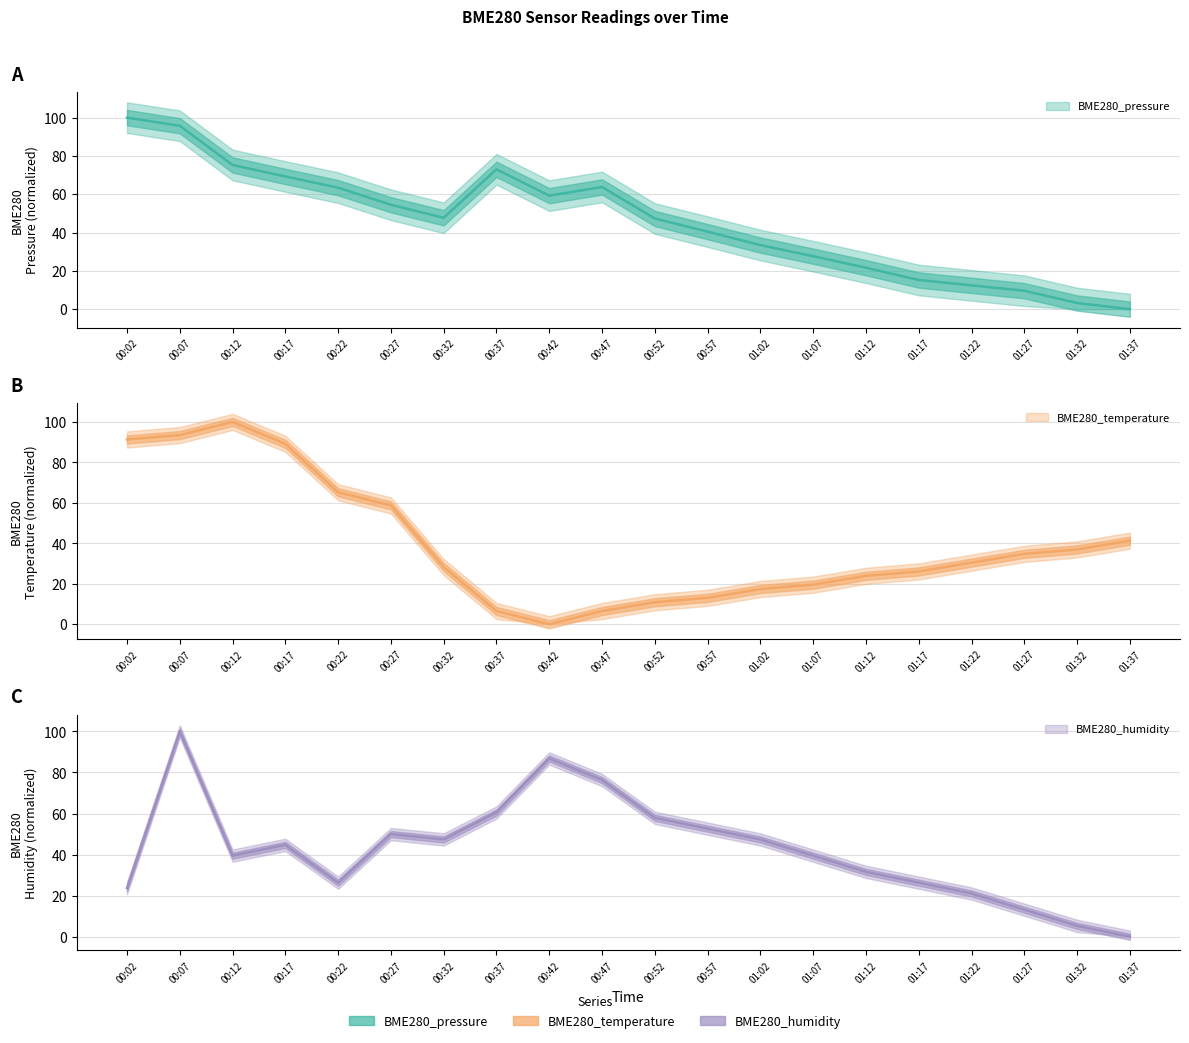

At which label does BME280_humidity first exceed 44?

00:07